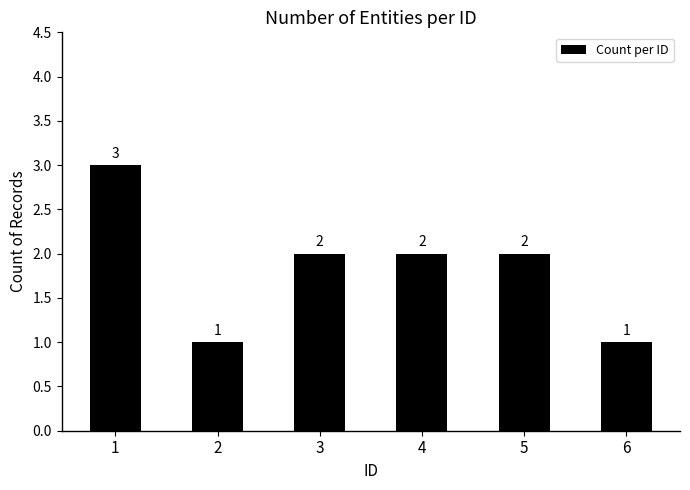

What is the value of the 1st bar from the left?

3